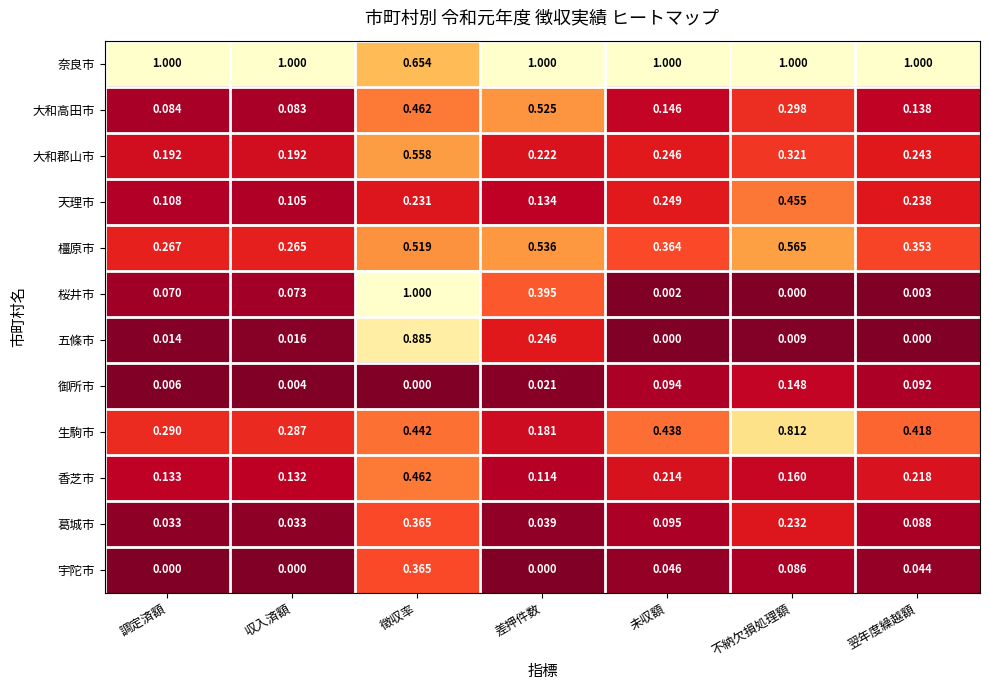

Which series changed the most between 徴収率 and 不納欠損処理額?

桜井市